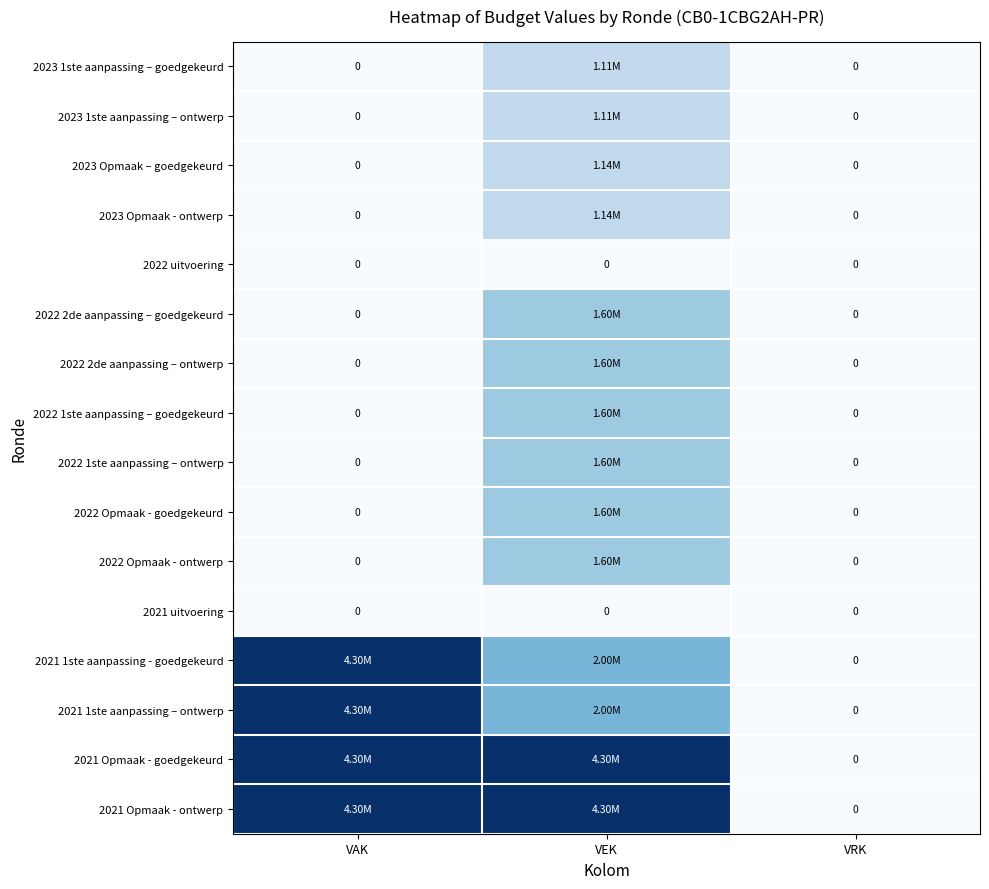

What is the difference between the highest and lowest values at VAK?

4300000